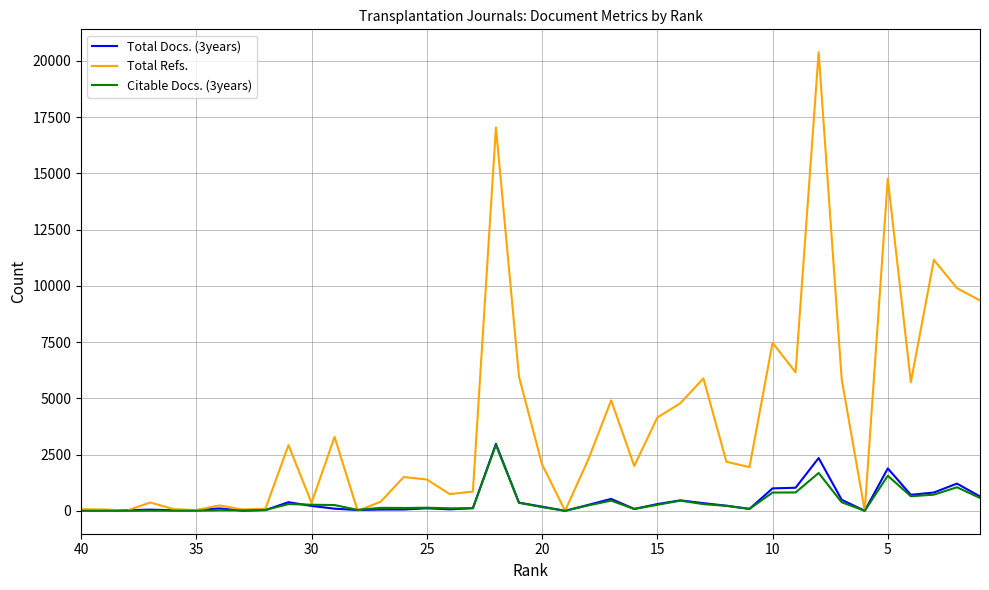

True or false: Total Refs. and Total Docs. (3years) intersect in this chart.

True